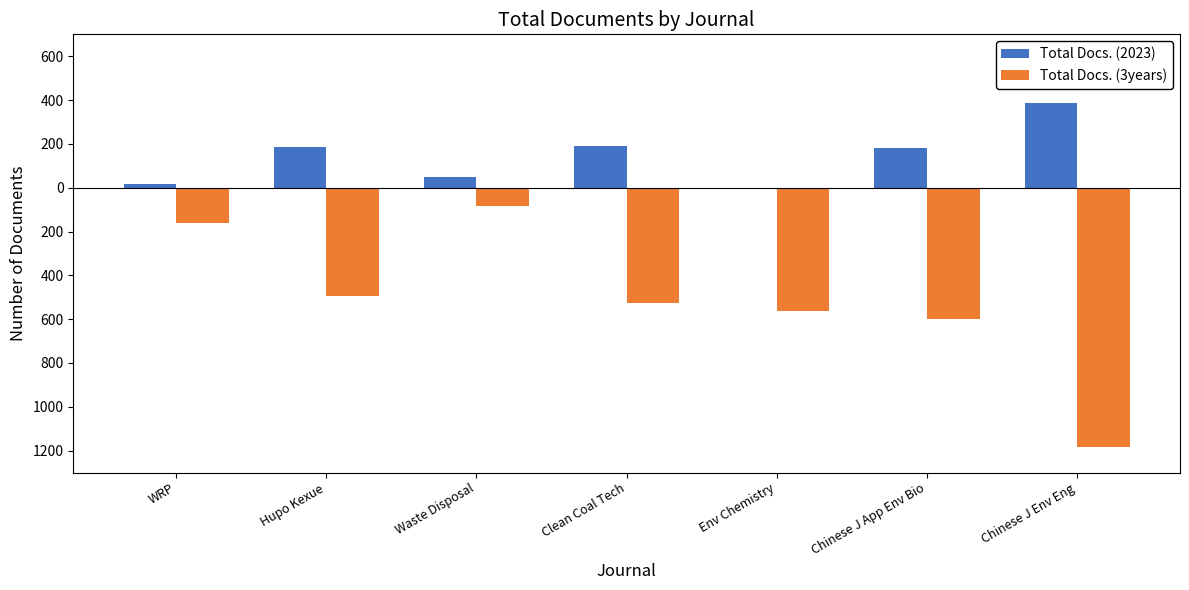

What are all the series names shown in the legend?

Total Docs. (2023), Total Docs. (3years)